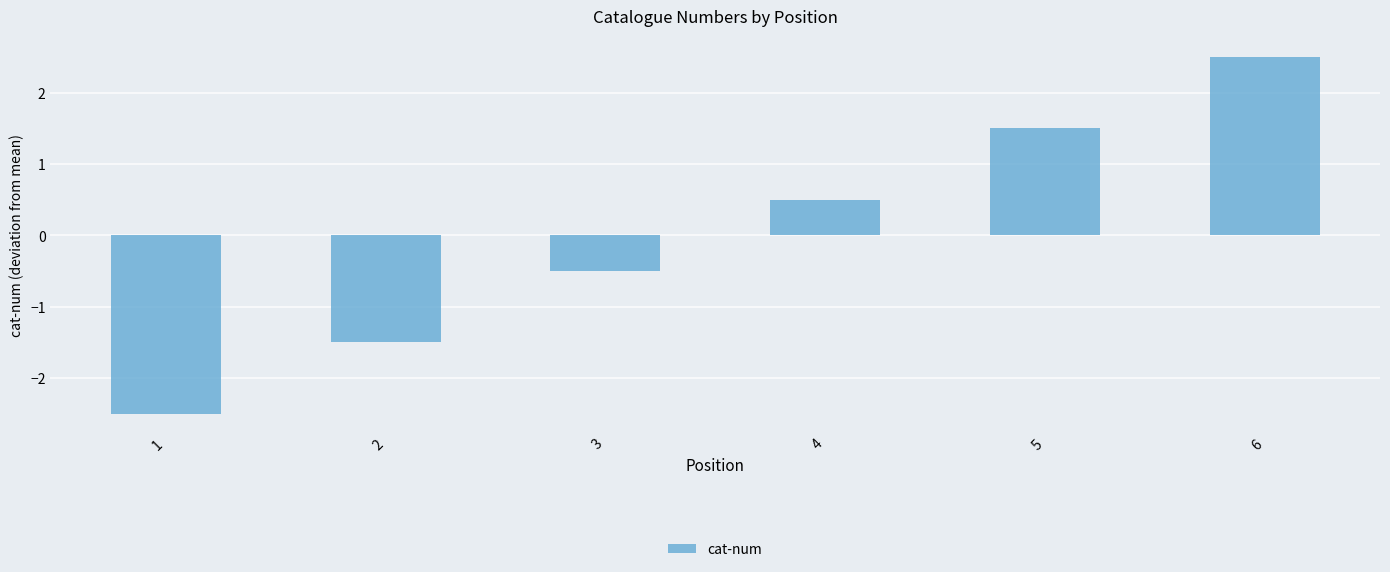

Which has a higher value, 1 or 6?

6